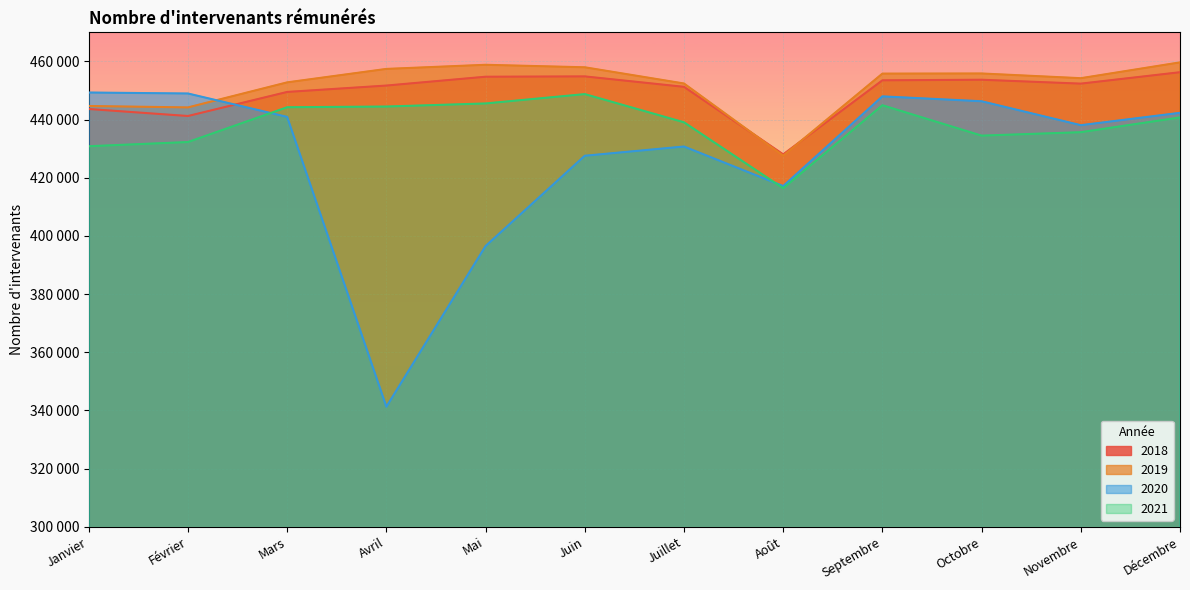

Which series has the widest spread of values?

2020